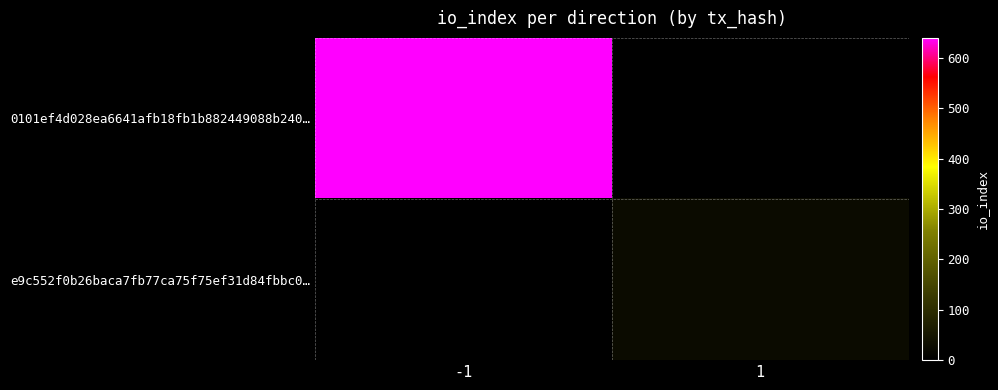

Which has a higher value, -1 or 1?

-1